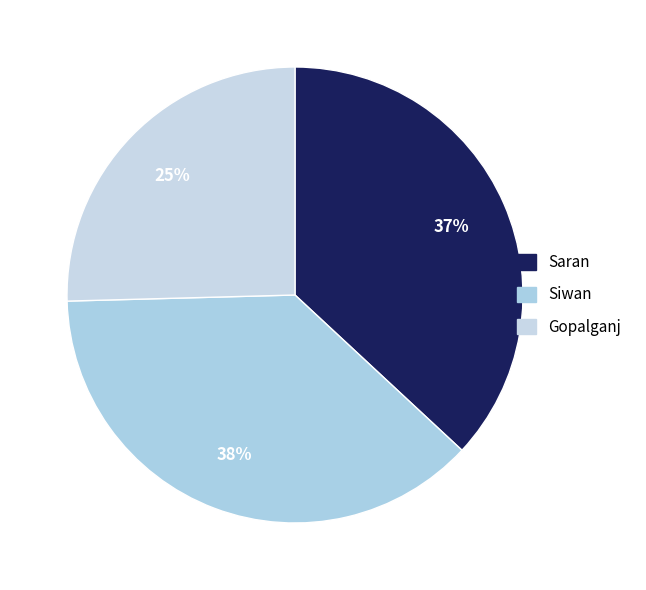

Count the number of slices in the pie.

3